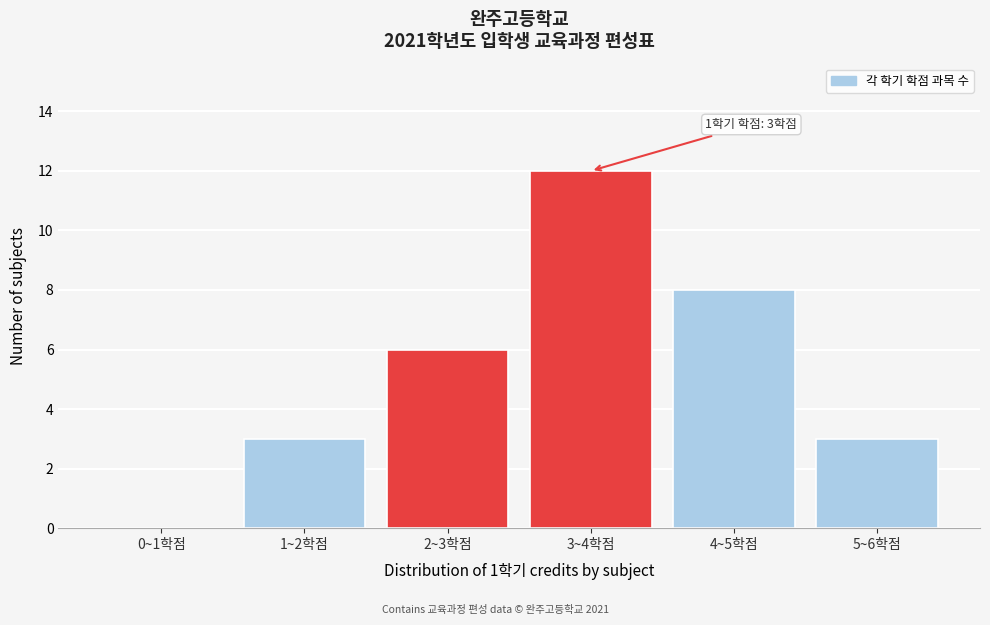

Reading left to right, extract all data points from this chart.

0~1학점=0	1~2학점=3	2~3학점=6	3~4학점=12	4~5학점=8	5~6학점=3